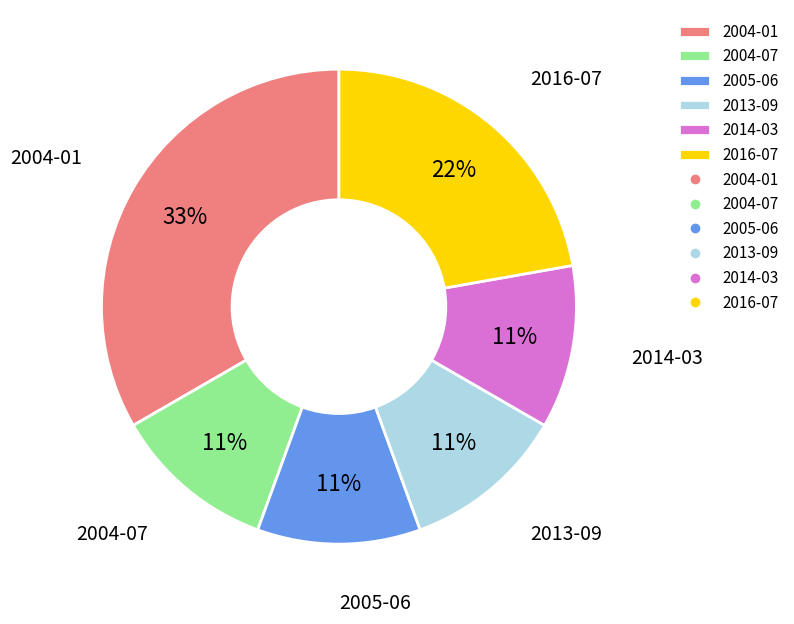

How many segments does this pie chart have?

6